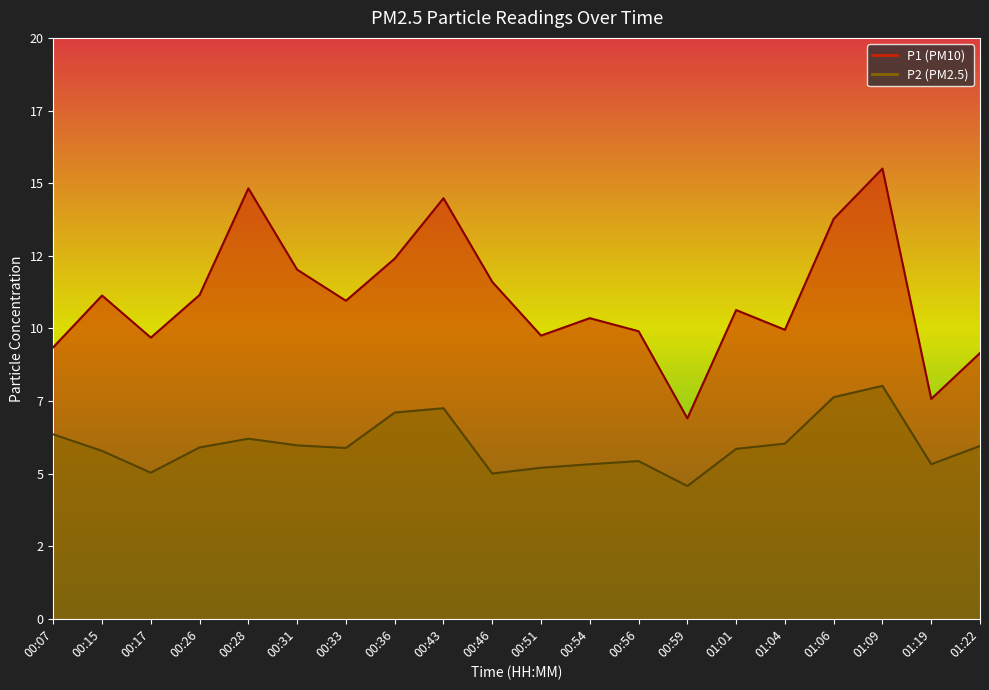

Which series has the widest spread of values?

P1